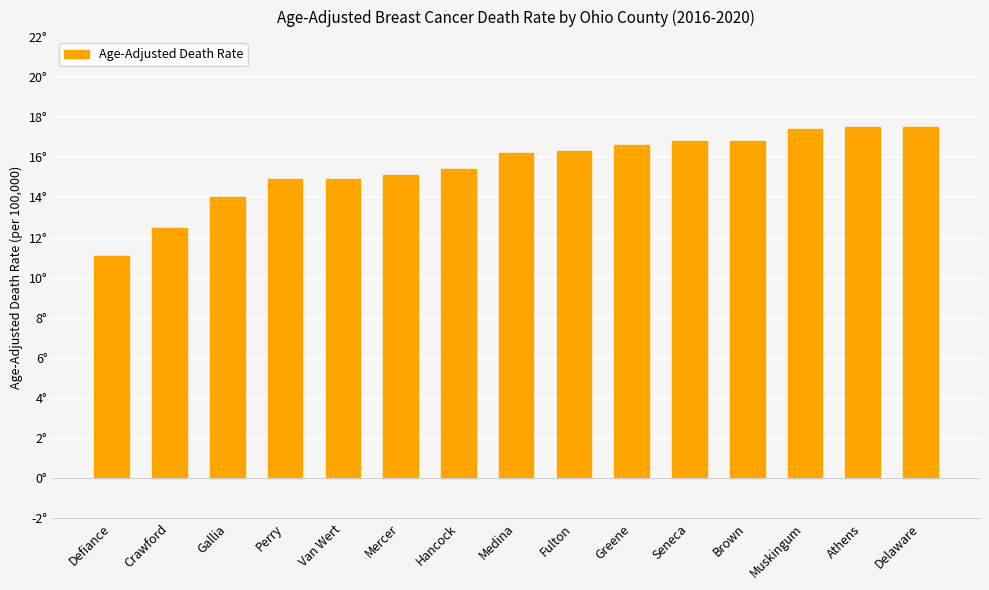

Reading left to right, list all the values displayed in this chart.

11.1	12.5	14.0	14.9	14.9	15.1	15.4	16.2	16.3	16.6	16.8	16.8	17.4	17.5	17.5